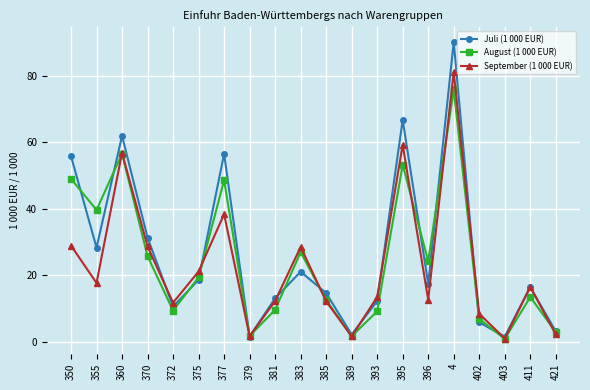

Is this an area chart (filled region under the line)?

No